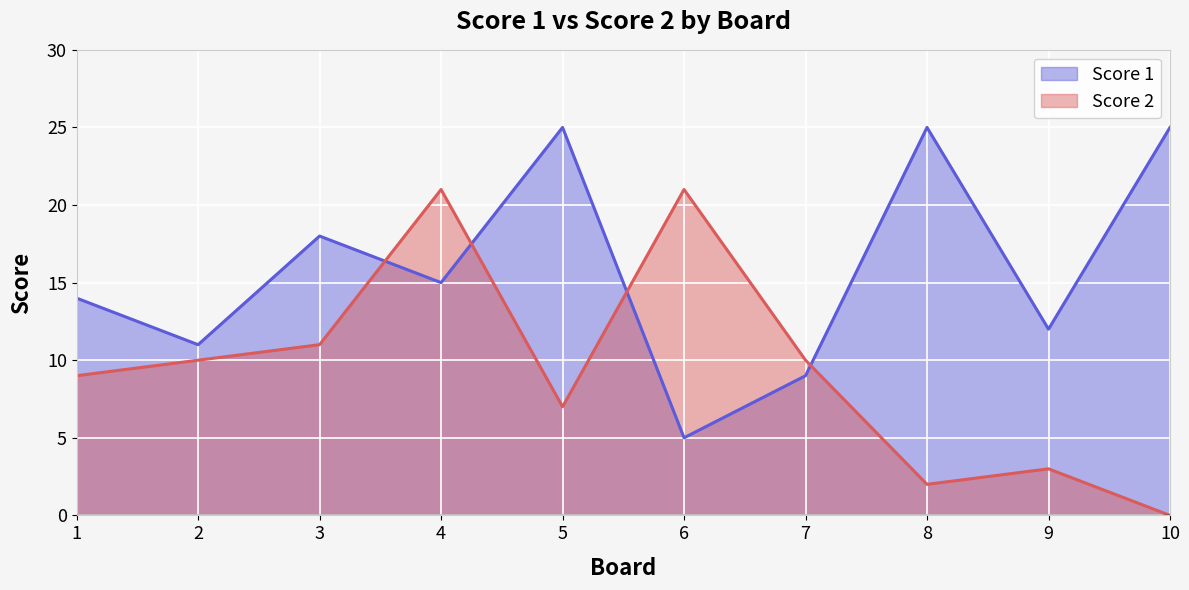

Is the value of Score 2 at 8 greater than the value of Score 1 at 1?

No